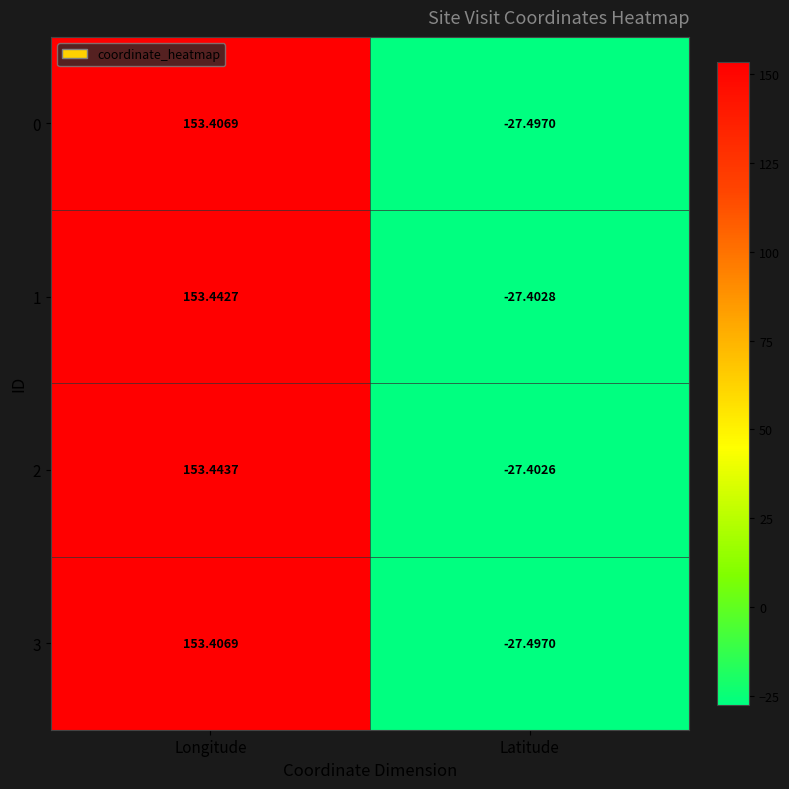

Is the value of 2 at Latitude greater than the value of 1 at Latitude?

Yes